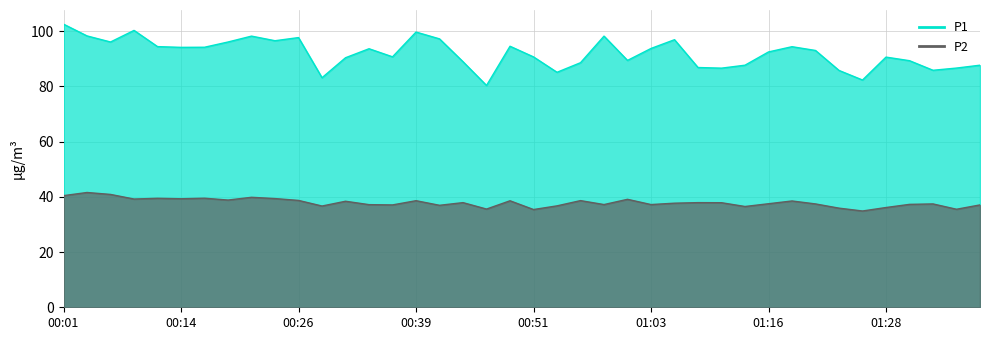

What is the value of the P2 point at the 14th from the left?

37.2